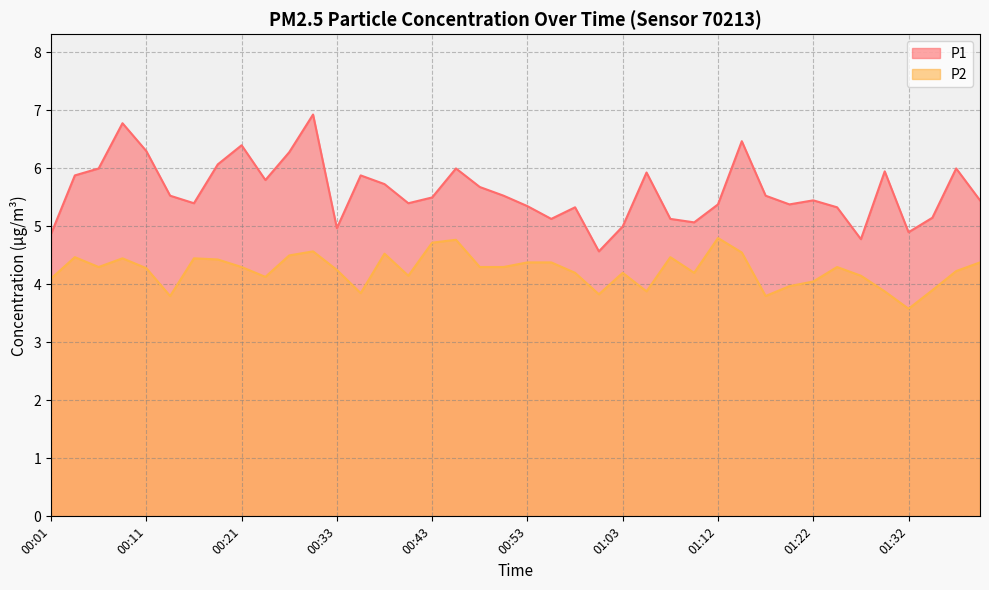

Reading left to right, what are all the values shown in this chart?

P1: 4.9	5.9	6.0	6.8	6.3	5.5	5.4	6.1	6.4	5.8	6.3	6.9	5.0	5.9	5.7	5.4	5.5	6.0	5.7	5.5	5.3	5.1	5.3	4.6	5.0	5.9	5.1	5.1	5.4	6.5	5.5	5.4	5.5	5.3	4.8	6.0	4.9	5.2	6.0	5.5
P2: 4.1	4.5	4.3	4.5	4.3	3.8	4.5	4.4	4.3	4.1	4.5	4.6	4.2	3.9	4.5	4.2	4.7	4.8	4.3	4.3	4.4	4.4	4.2	3.8	4.2	3.9	4.5	4.2	4.8	4.5	3.8	4.0	4.0	4.3	4.2	3.9	3.6	3.9	4.2	4.4